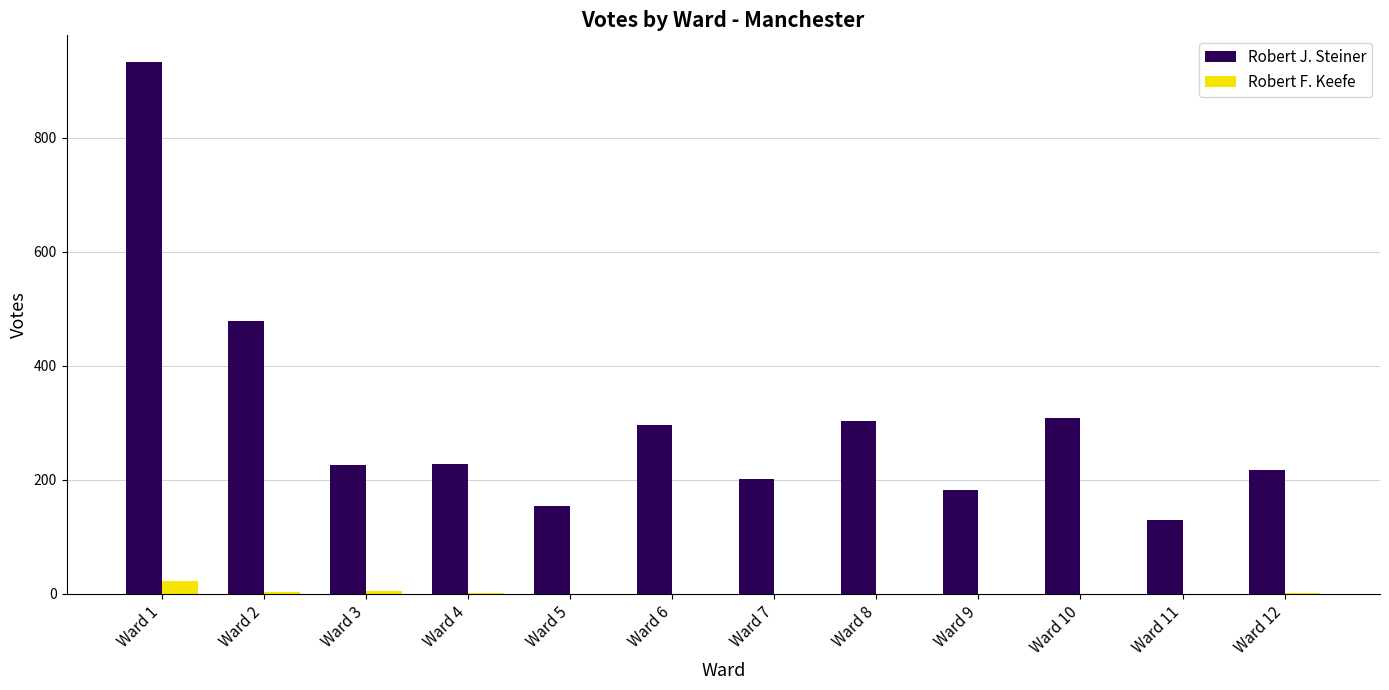

The value of Robert J. Steiner at Ward 7 is 201. True or false?

True